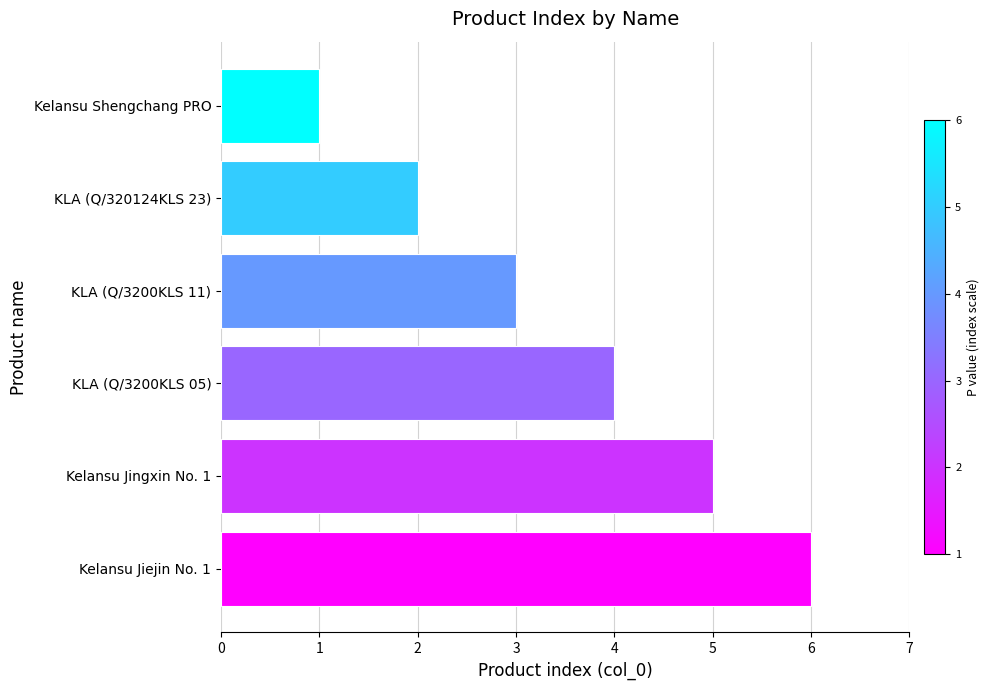

Approximately how many times larger is the value at Kelansu Jiejin No. 1 compared to KLA (Q/3200KLS 11)?

2.0